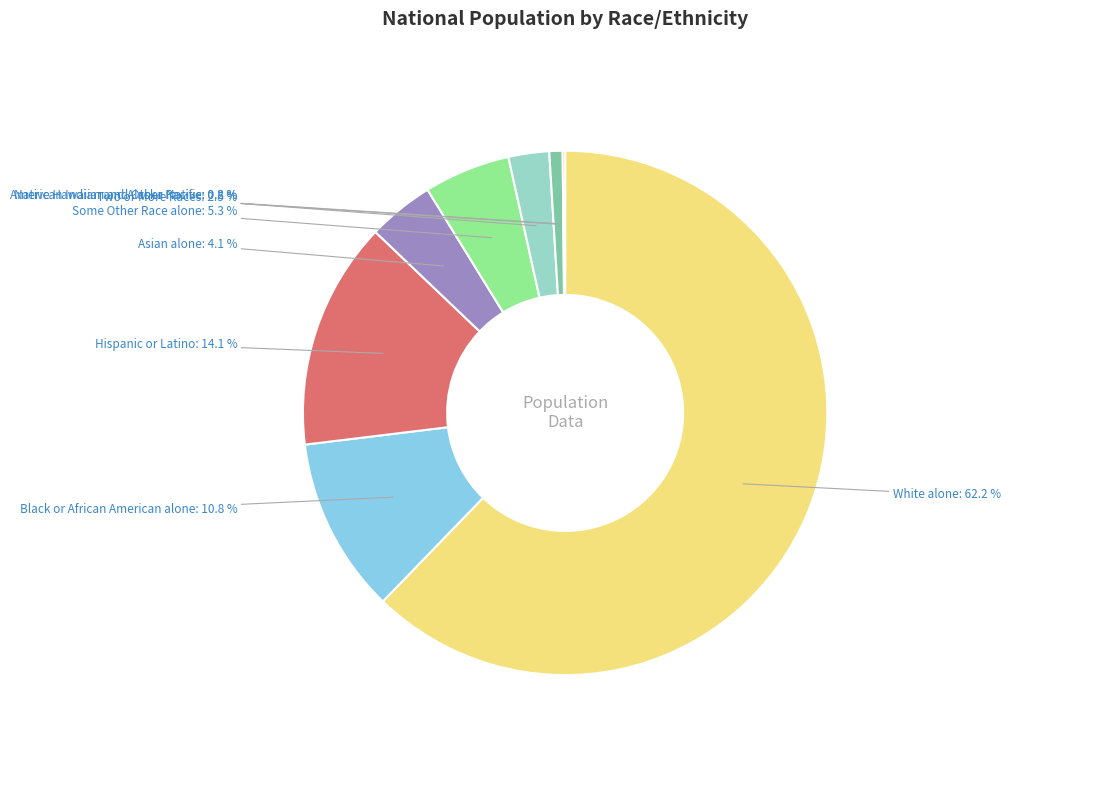

Is there a majority slice in this chart?

Yes